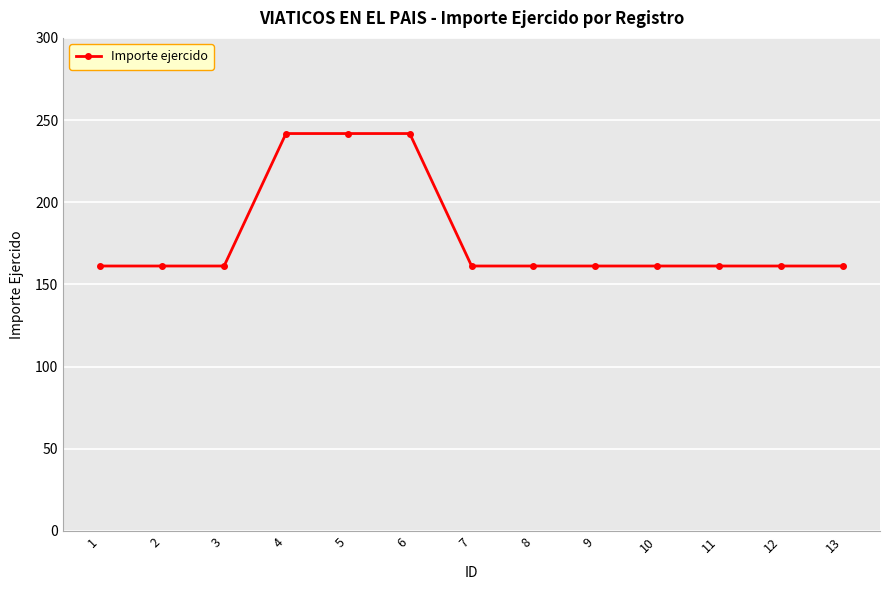

What is the sum of the values at 13 and 7?

322.4